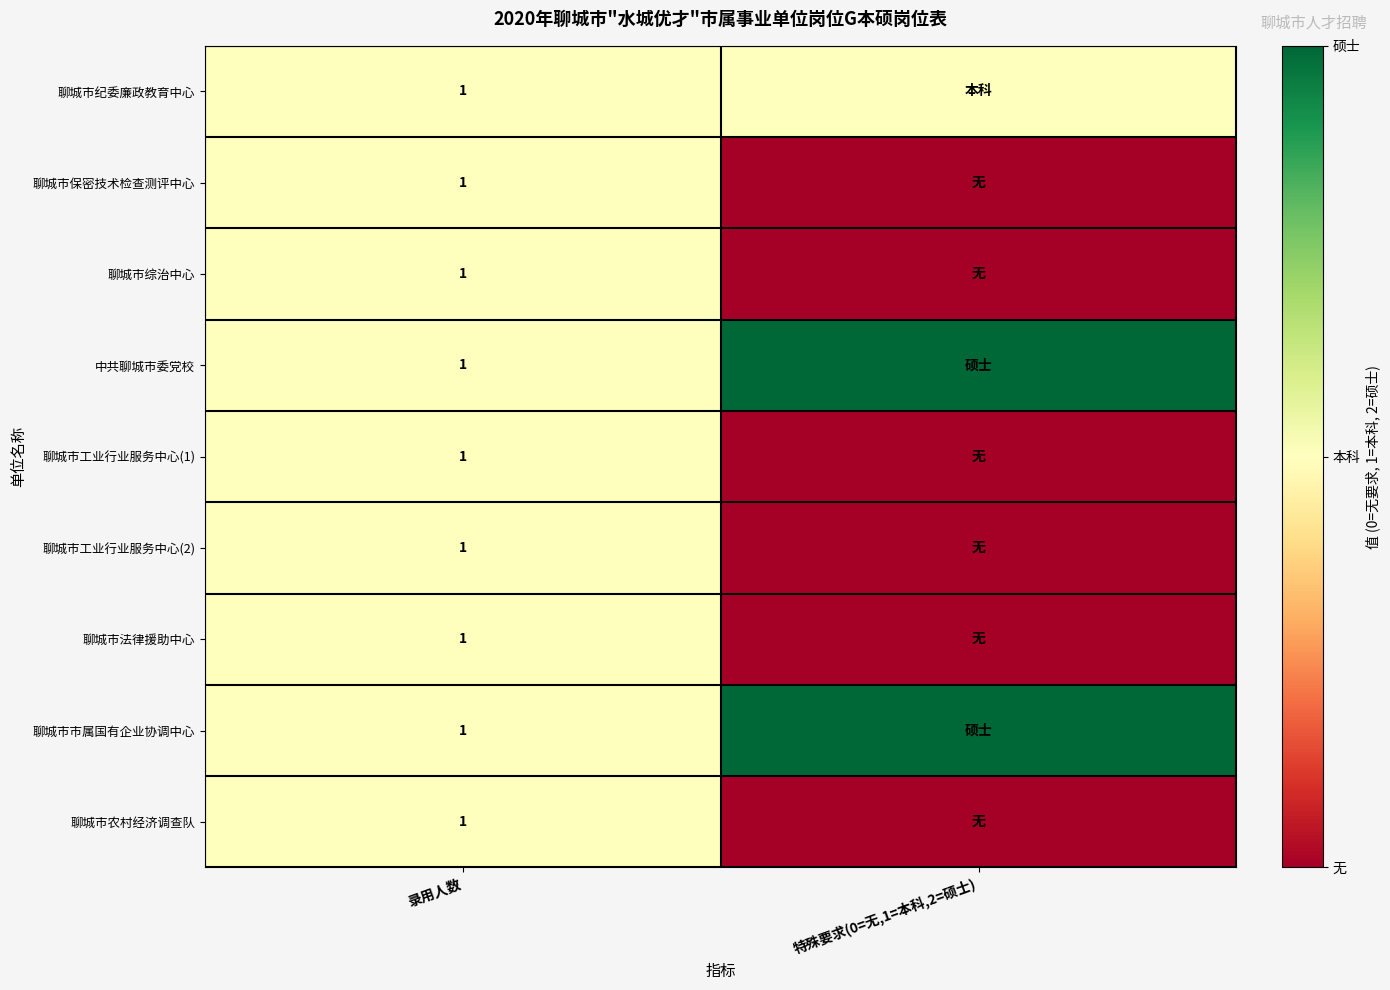

The value of 聊城市保密技术检查测评中心 at 录用人数 is 1. True or false?

True